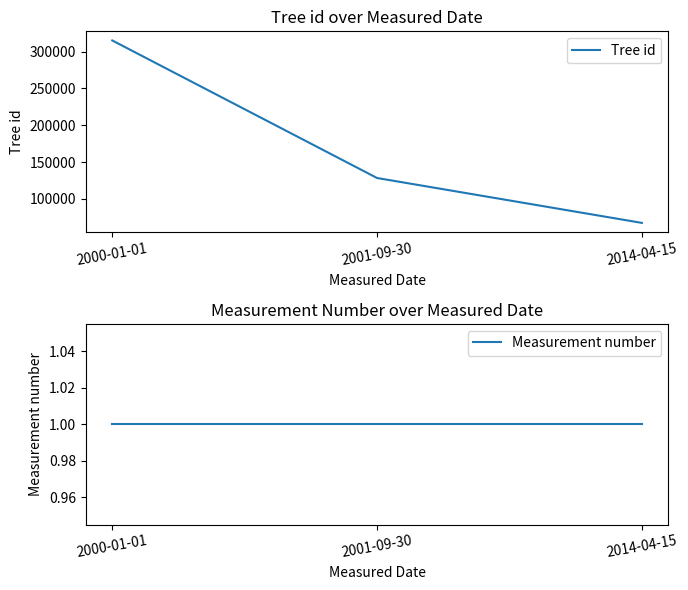

What is the value of the Tree id point at the 2nd from the left?

128454